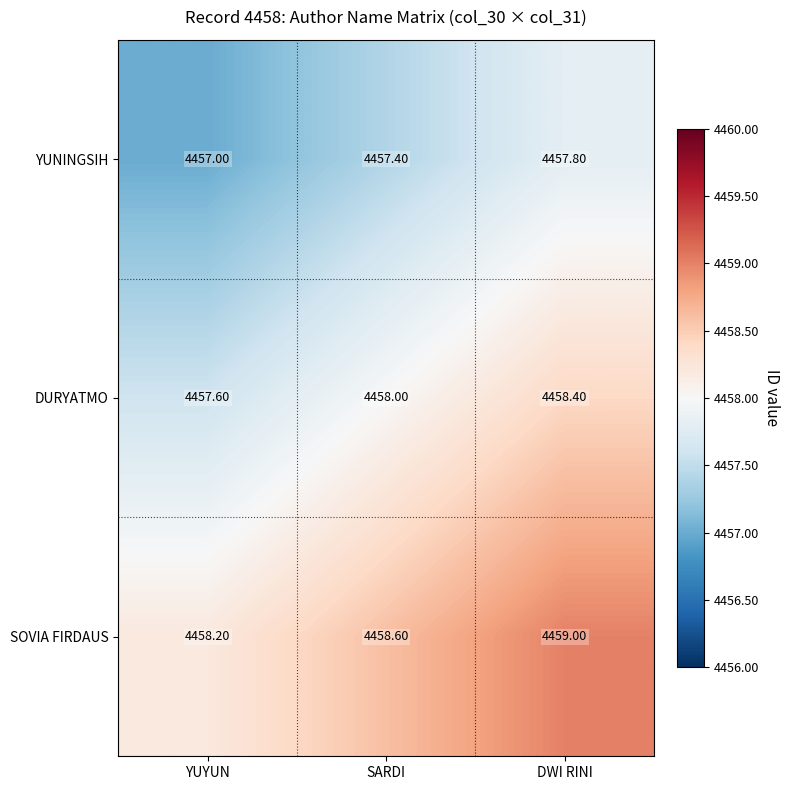

Which category has the lowest value across all series?

YUYUN